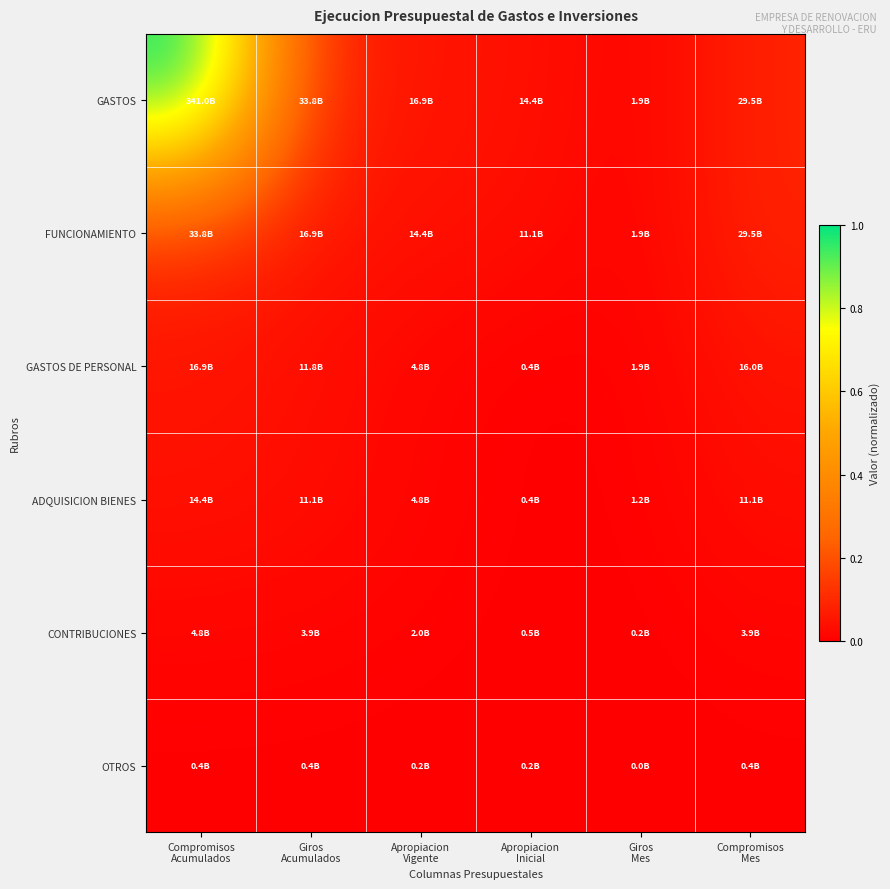

How many data points does each series have?

6